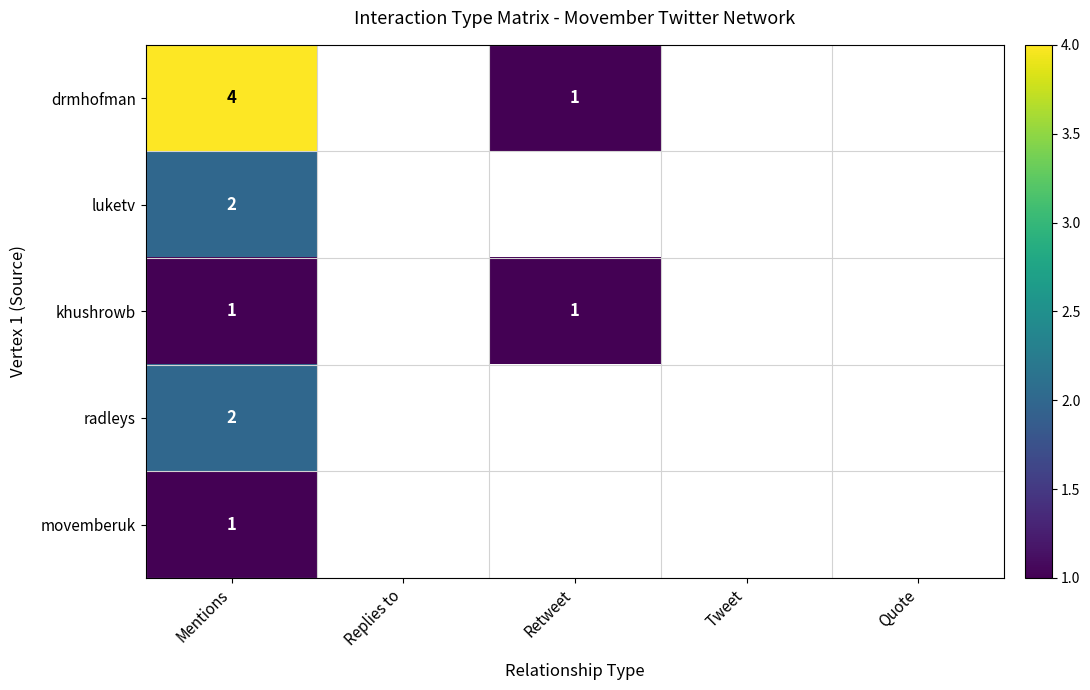

Is it true that drmhofman equals 1.4 at Retweet?

False